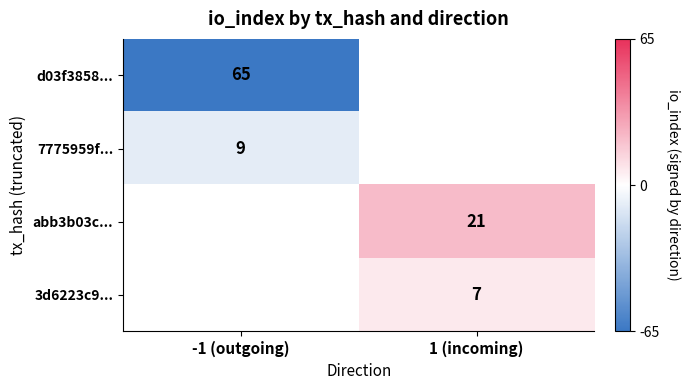

Is it true that d03f3858... equals 65 at -1 (outgoing)?

True